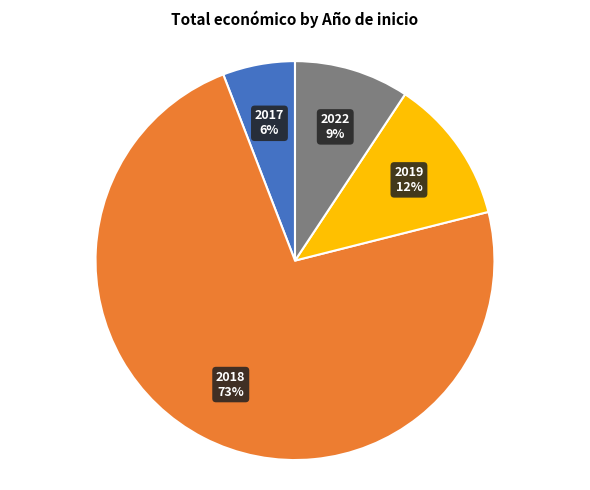

How many segments does this pie chart have?

4